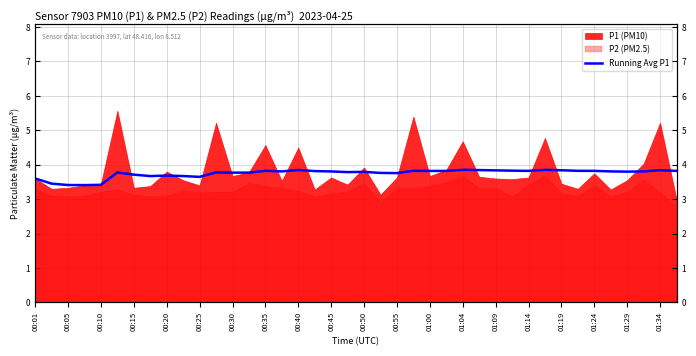

Count the number of categories in the chart.

40